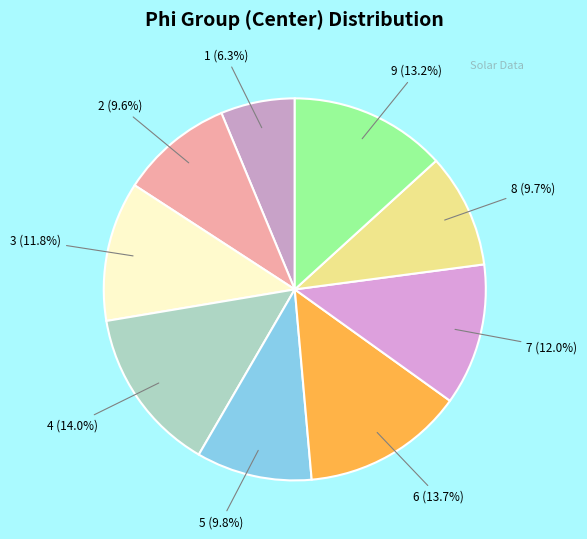

To the nearest percent, what is the difference between the largest and smallest slice percentages?

8%